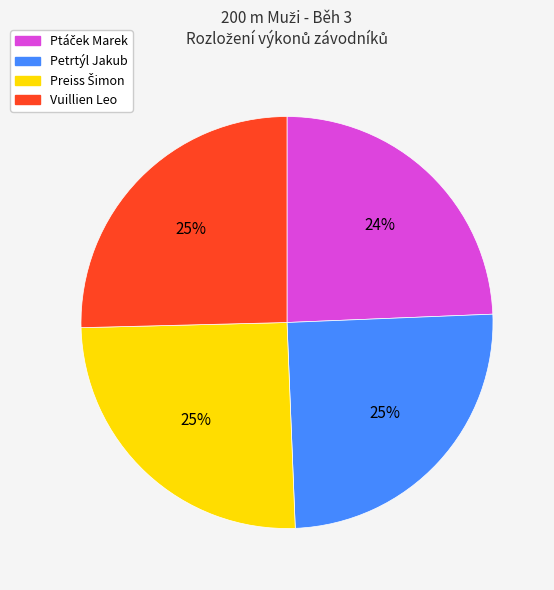

The Petrtýl Jakub slice represents 20% of the pie. True or false?

False